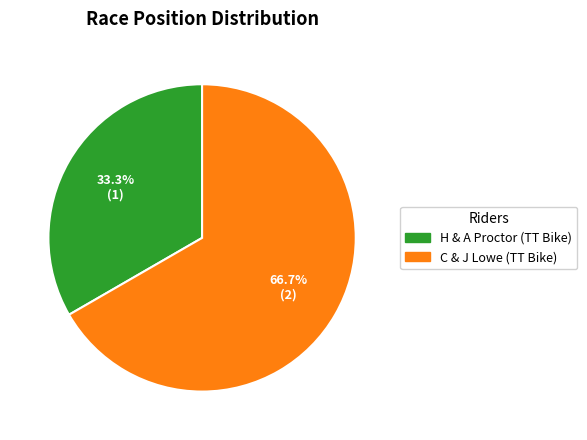

To the nearest percent, what is the average slice percentage?

50%